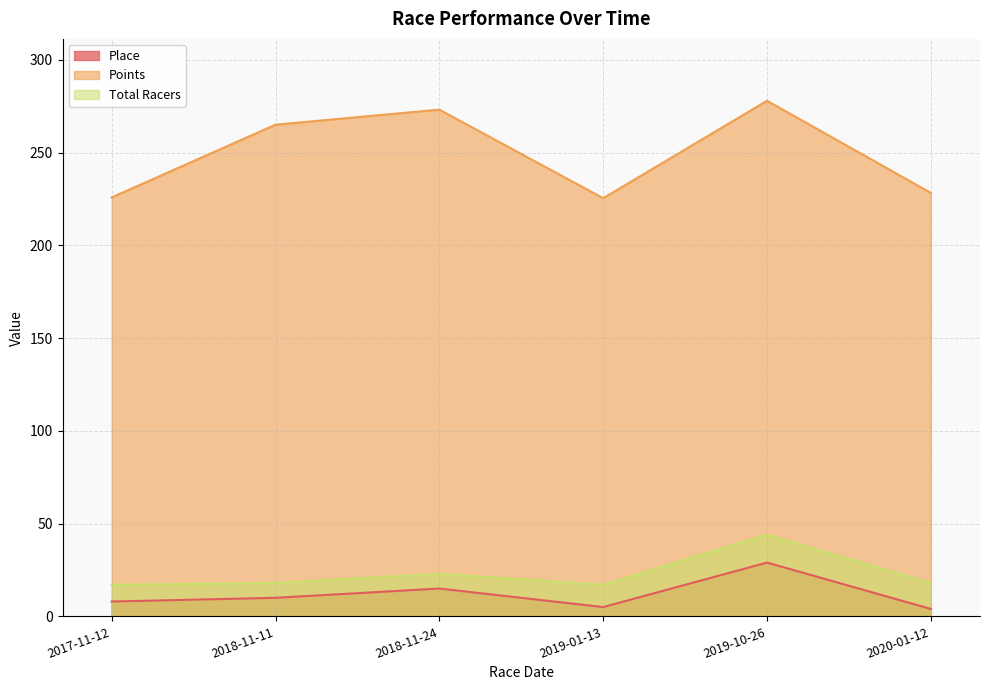

At how many categories does at least one series exceed 151?

6